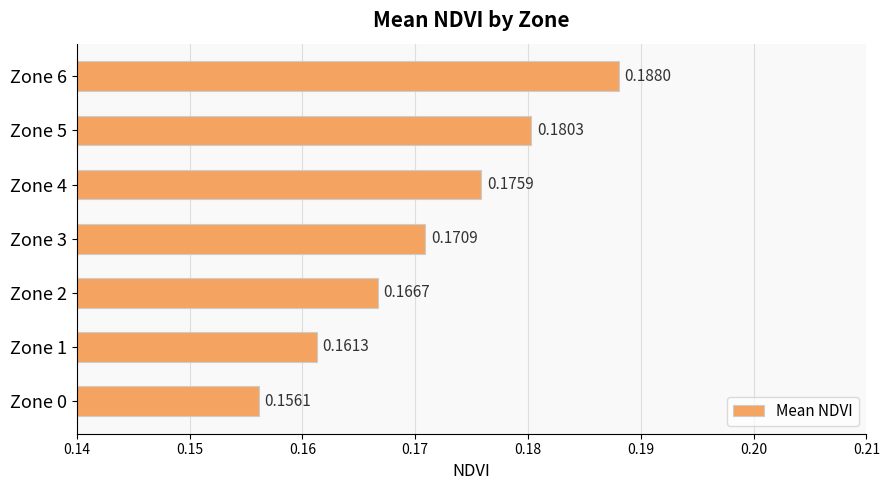

Which has a higher value, Zone 2 or Zone 4?

Zone 4